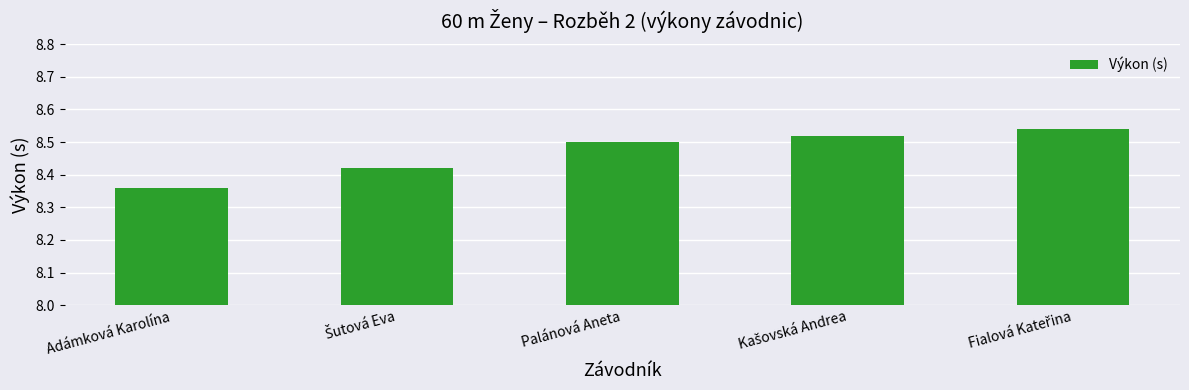

How many bars are there in total?

5